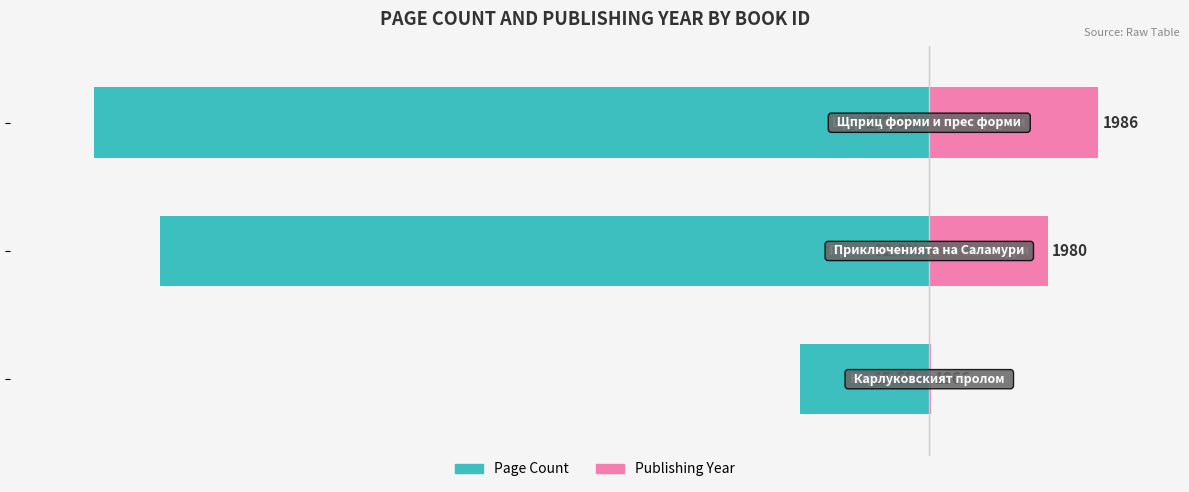

List the series in order of their overall mean, lowest first.

Page Count, Publishing Year